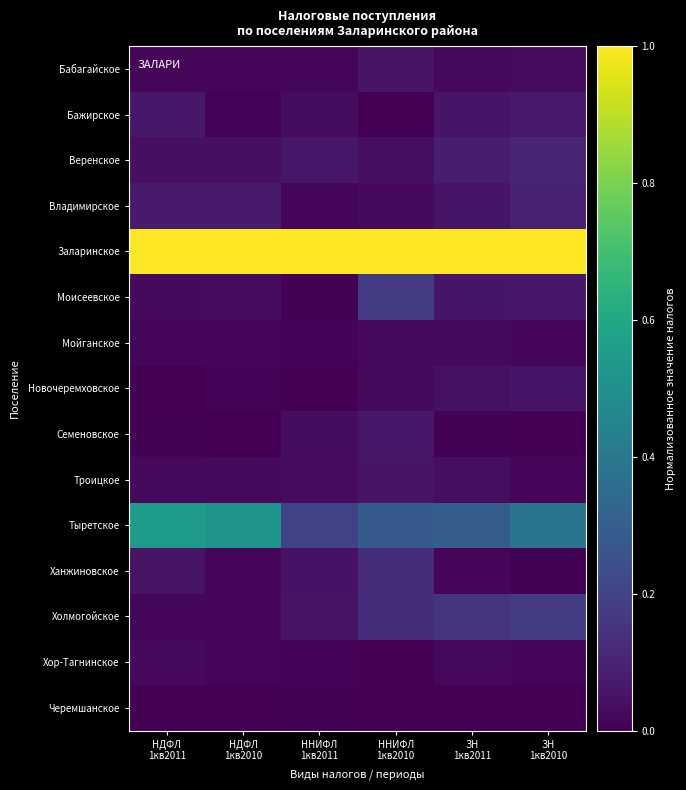

Between НДФЛ
1кв2010 and ННИФЛ
1кв2011, which is larger?

ННИФЛ
1кв2011